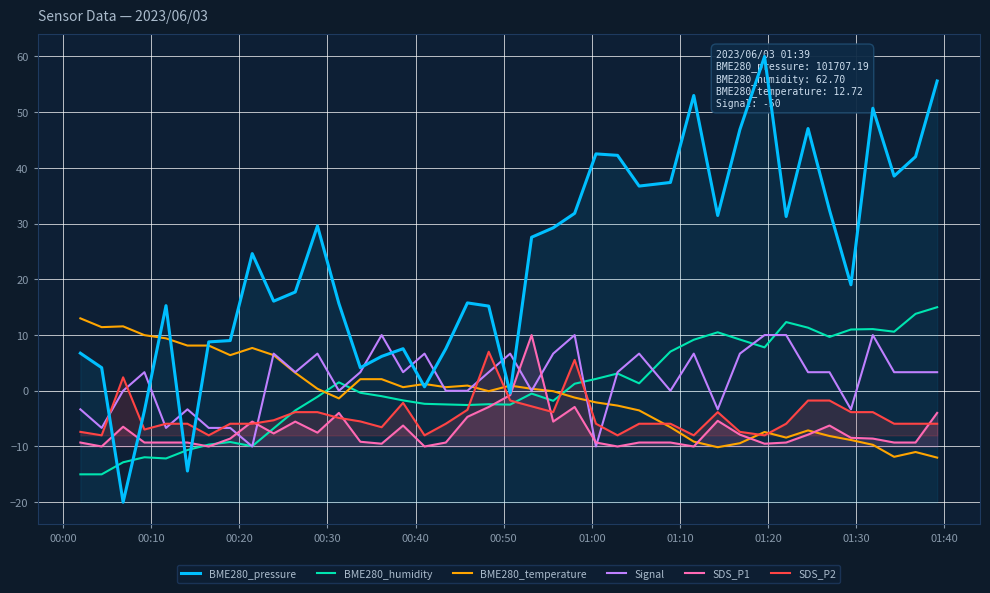

What are all the series names shown in the legend?

BME280_pressure, BME280_humidity, BME280_temperature, Signal, SDS_P1, SDS_P2